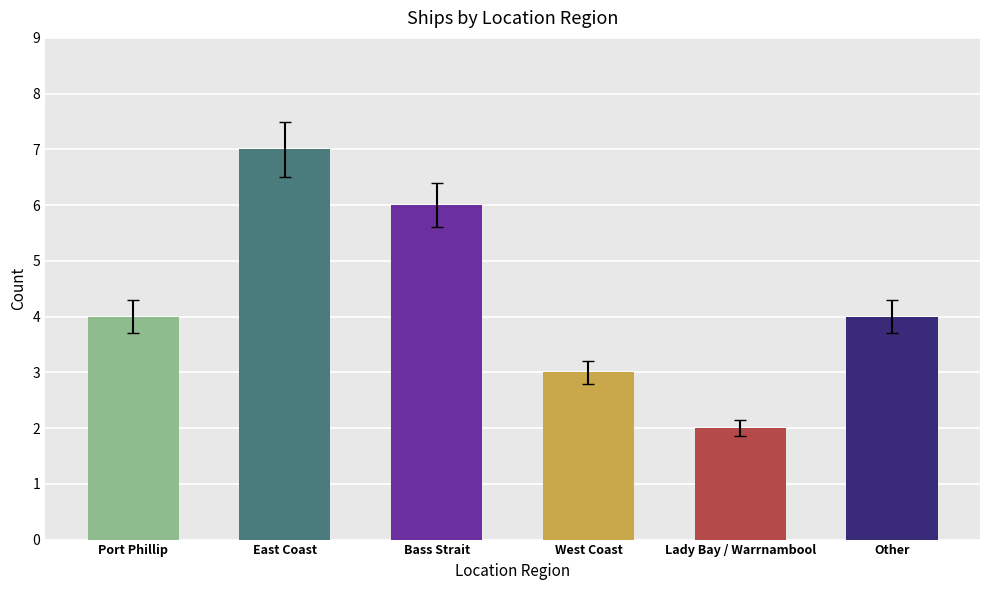

What is the difference between the values at Lady Bay / Warrnambool and Port Phillip?

2